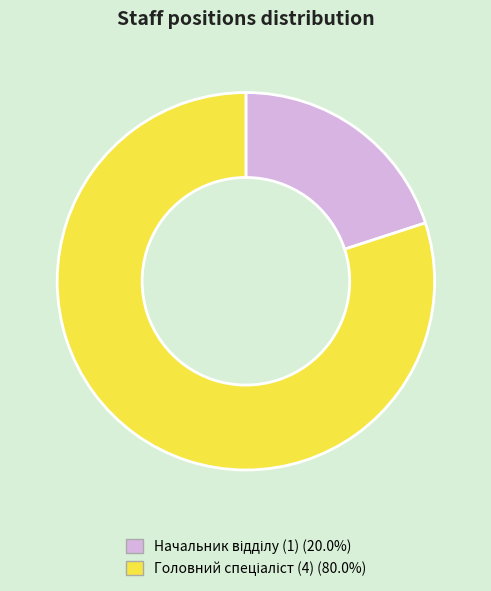

How many slices are in this pie chart?

2